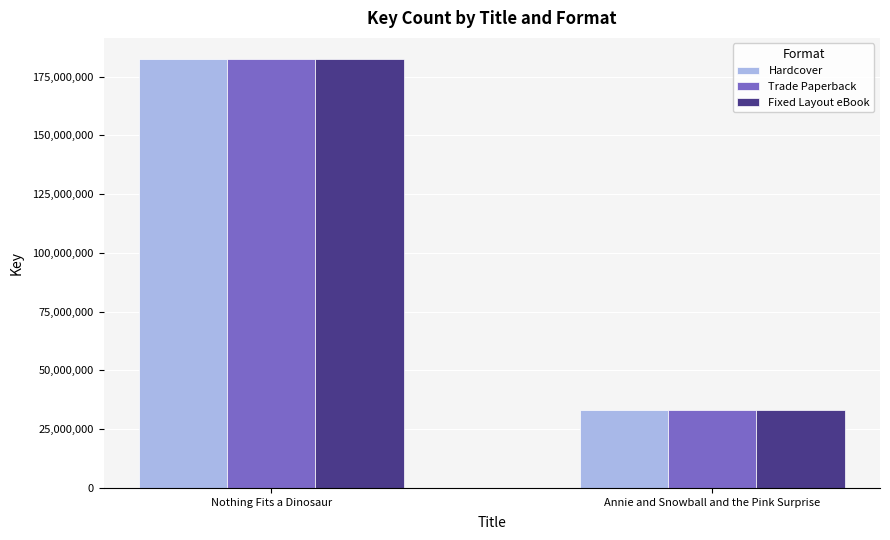

The Fixed Layout eBook series shows 99509299 at Nothing Fits a Dinosaur. True or false?

False